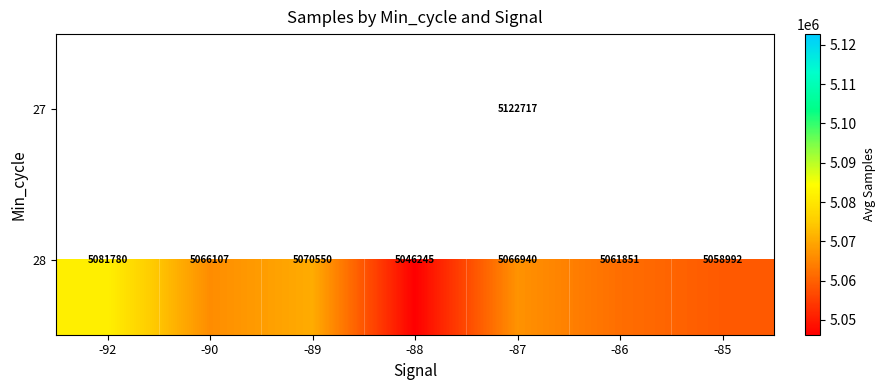

What is the difference between the second highest and second lowest values in the 28 series?

11558